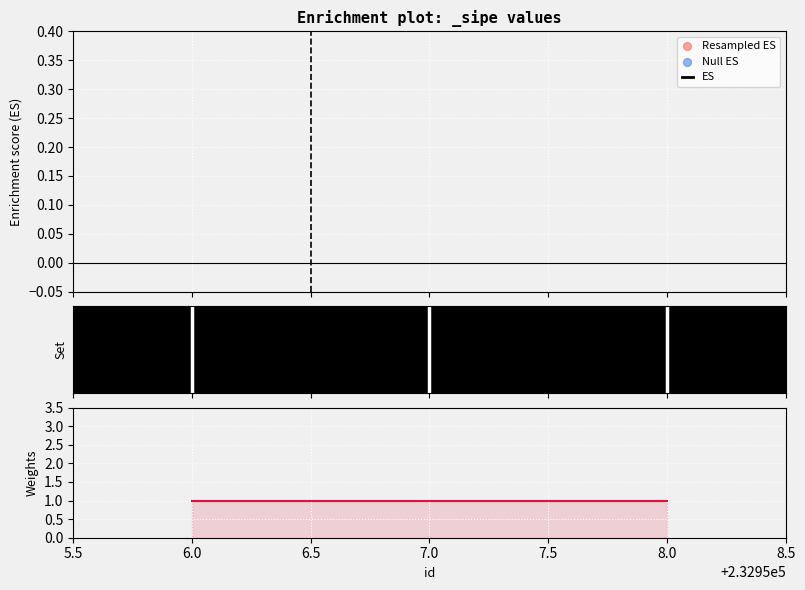

Which series reaches the maximum Y coordinate?

Null ES